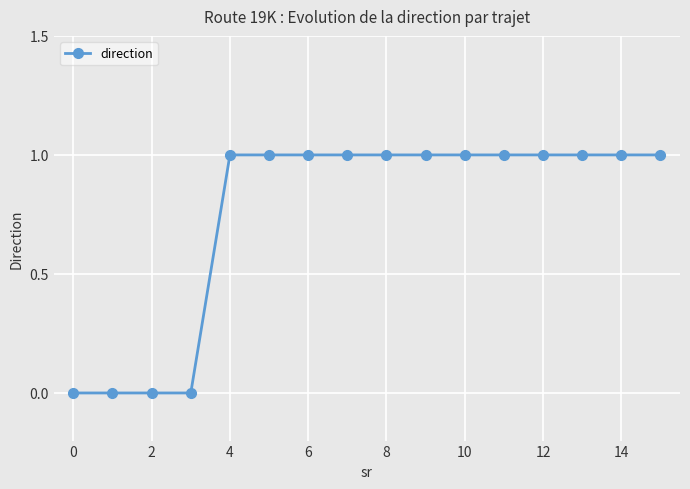

What is the value of the 15th point from the left?

1